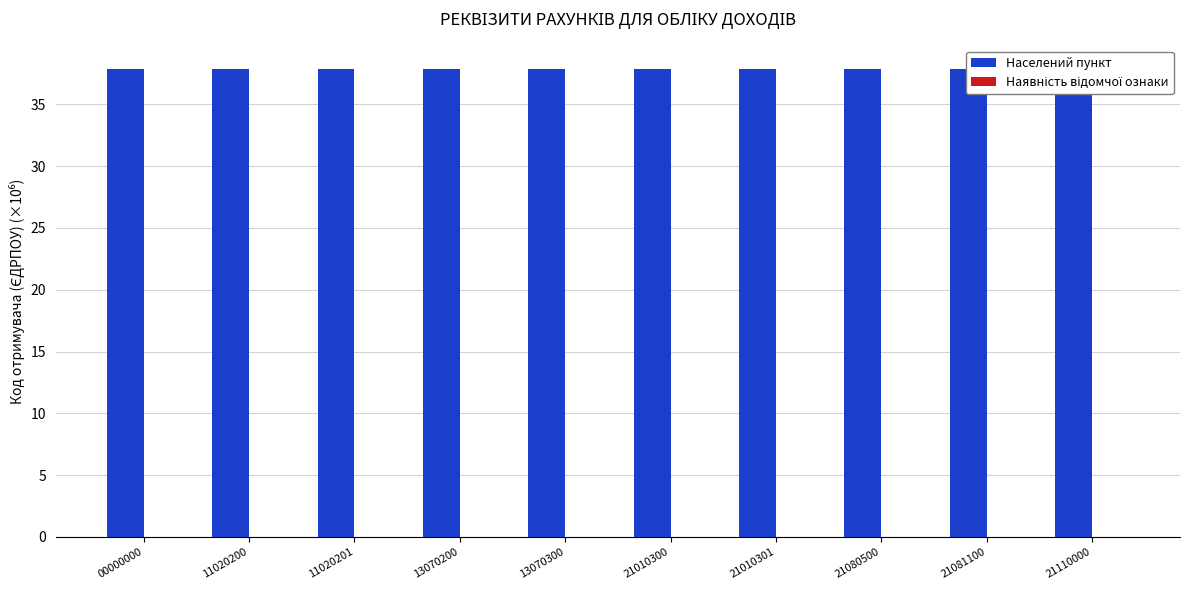

What is the value of the Населений пункт bar at the 5th from the left?

37.9